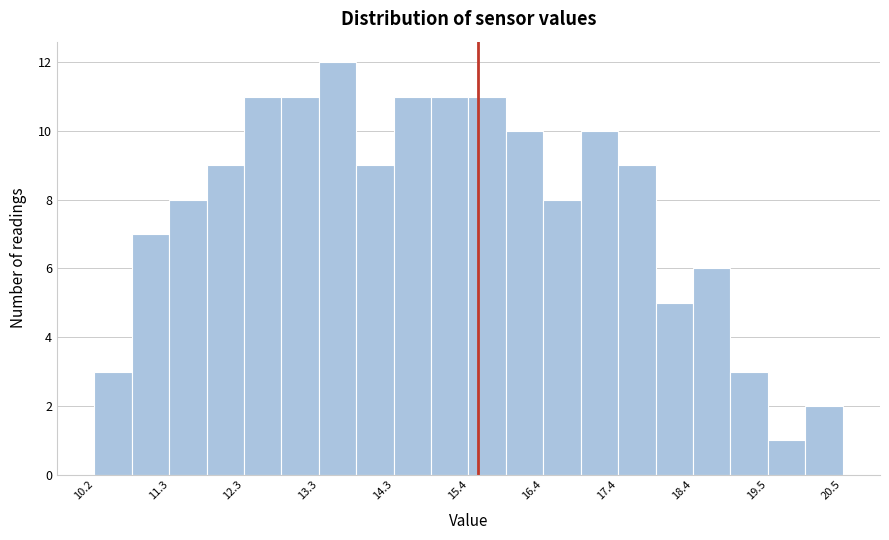

Around what value on the x-axis is the tallest bar? Give the approximate position of its centre, as read against the axis.

13.6